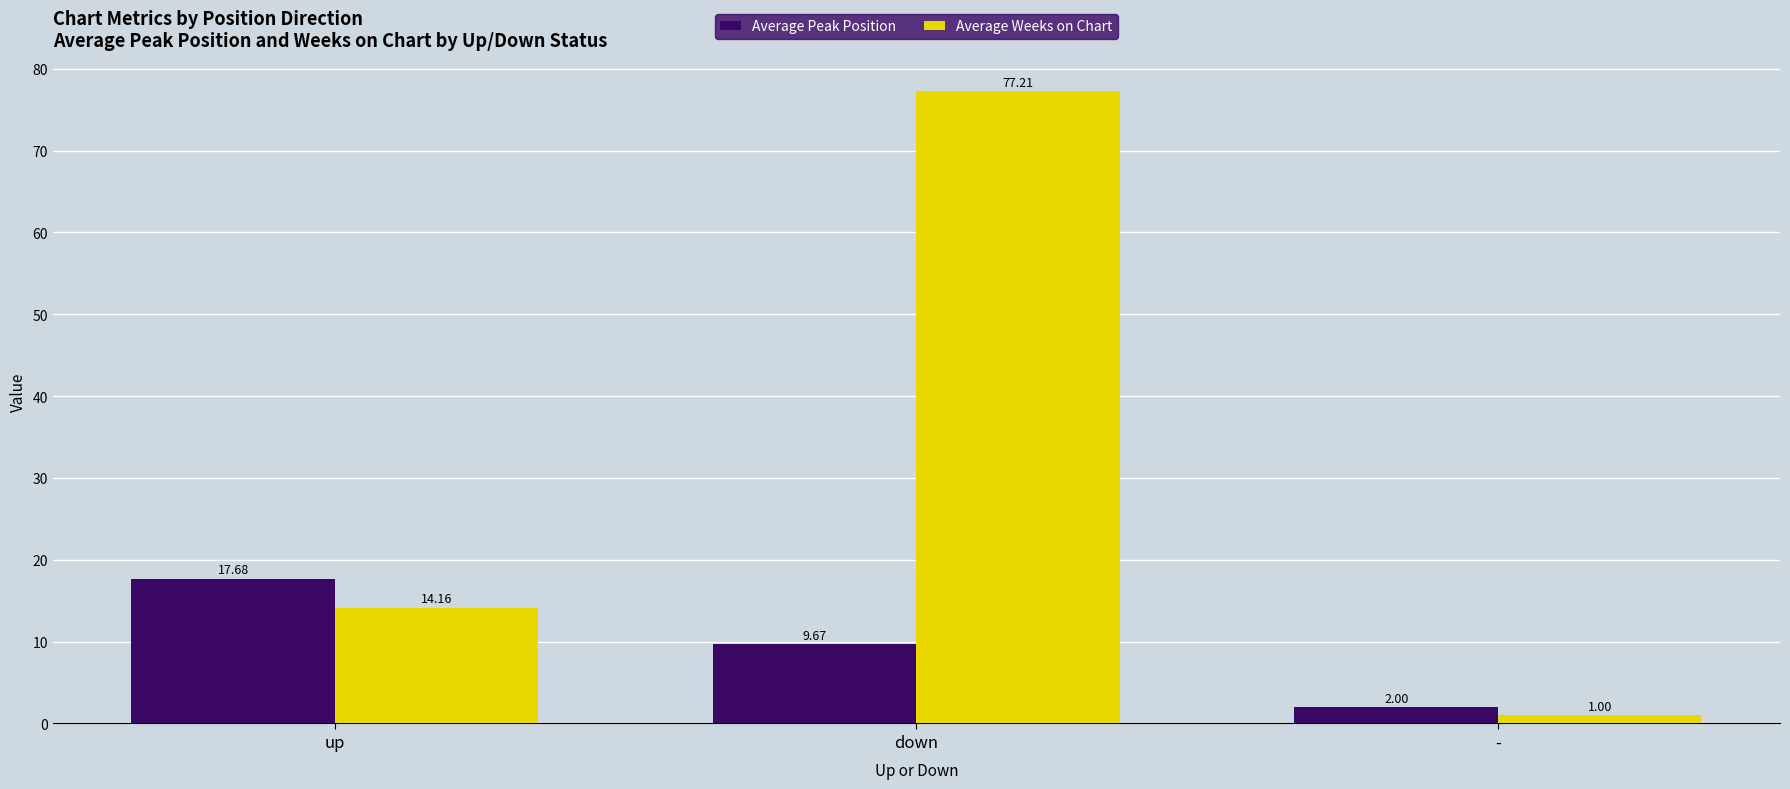

The value of Average Peak Position at up is 11.1. True or false?

False